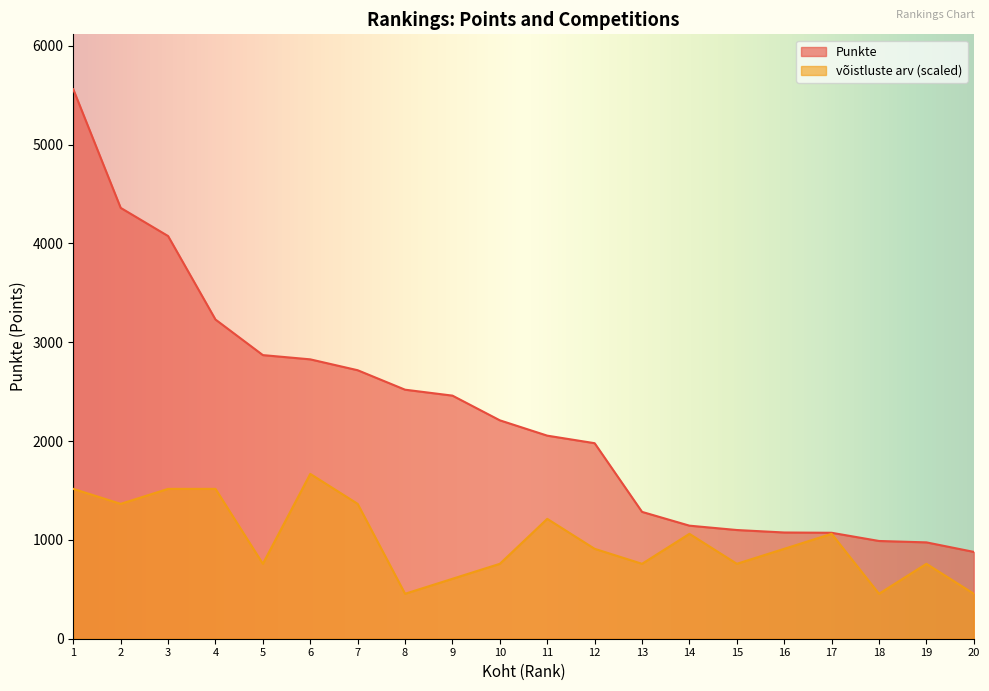

Where does the võistluste arv series first go above 909?

1